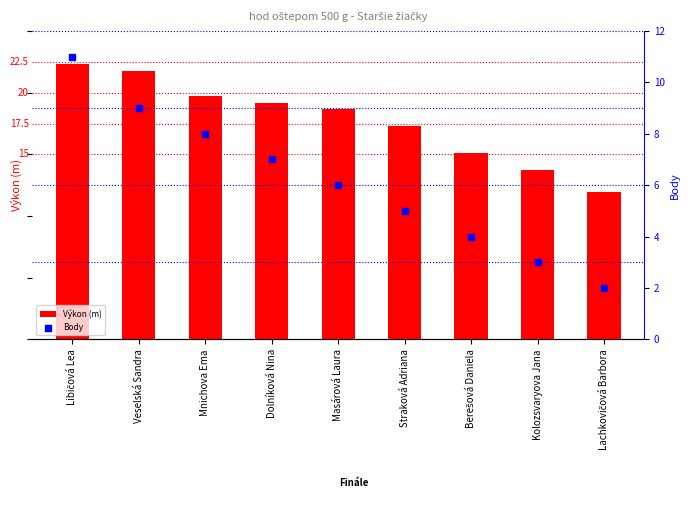

Which series has the largest total across all categories?

Výkon (m)